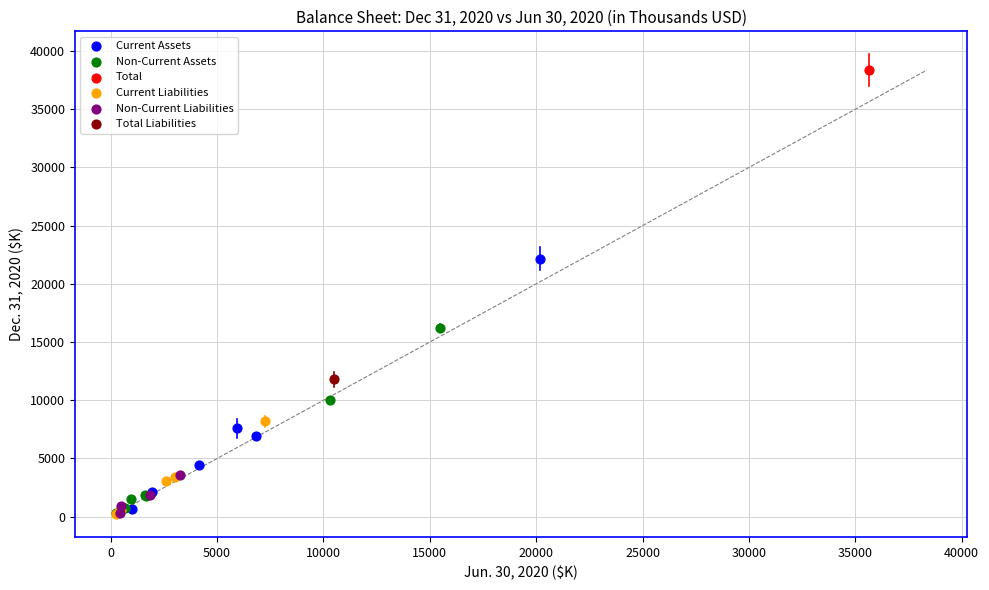

What are all the series names shown in the legend?

Current Assets, Non-Current Assets, Total, Current Liabilities, Non-Current Liabilities, Total Liabilities